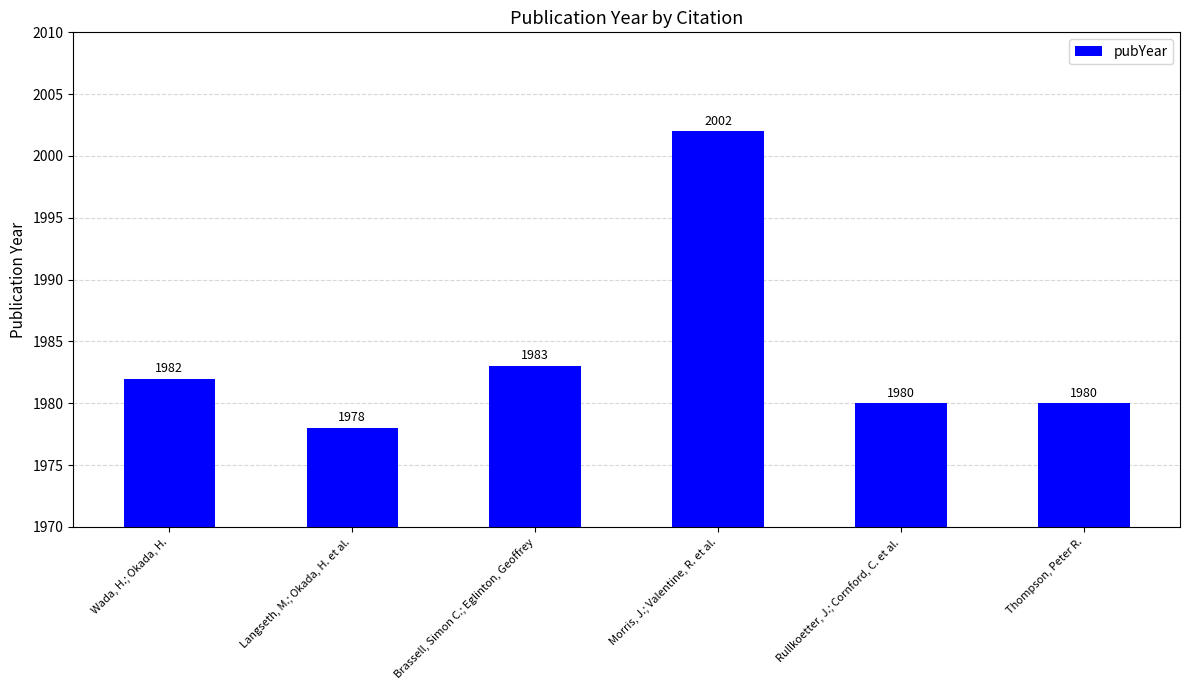

Reading left to right, transcribe all the data shown in this chart.

Wada, H.; Okada, H.=1982	Langseth, M.; Okada, H. et al.=1978	Brassell, Simon C.; Eglinton, Geoffrey=1983	Morris, J.; Valentine, R. et al.=2002	Rullkoetter, J.; Cornford, C. et al.=1980	Thompson, Peter R.=1980